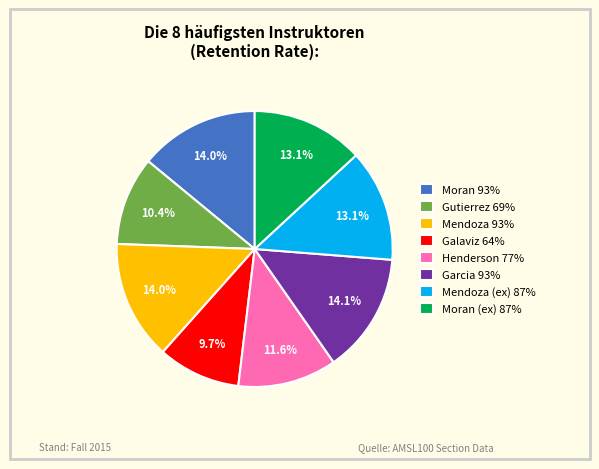

Which category has the smallest portion of the pie?

Galaviz 64%